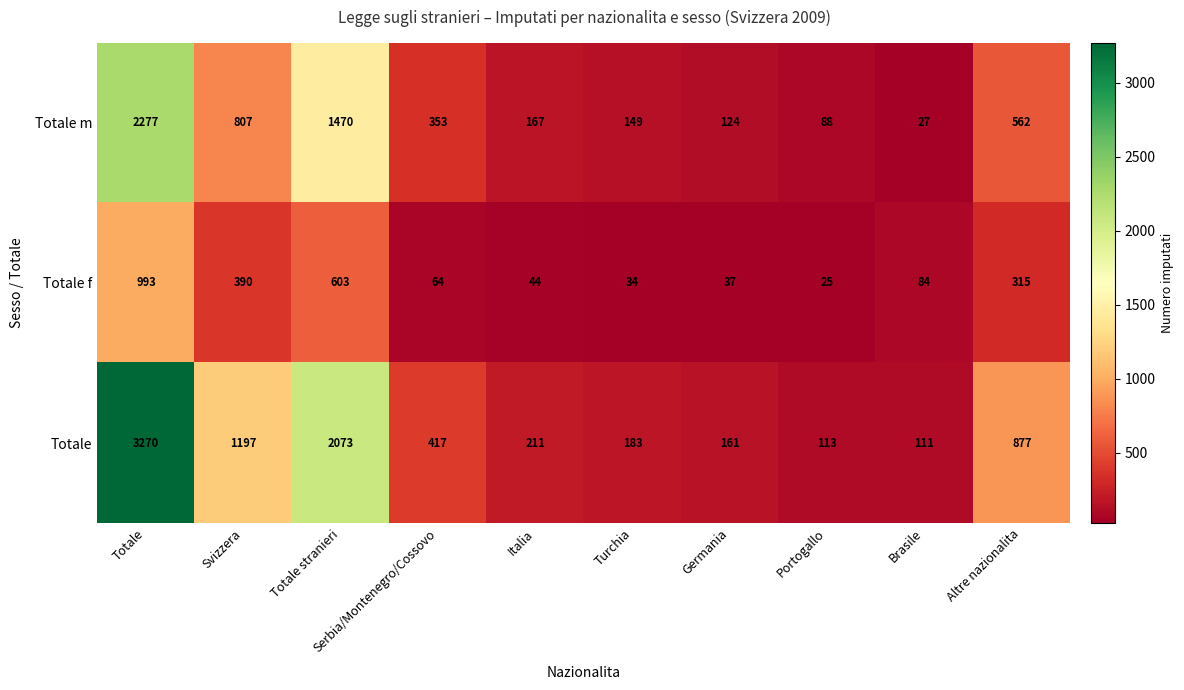

At which label is Totale m closest to 1152?

Totale stranieri